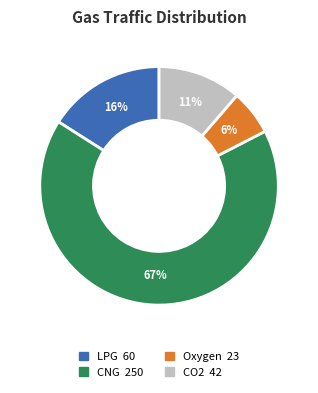

Rank the categories by value from highest to lowest.

CNG, LPG, CO2, Oxygen